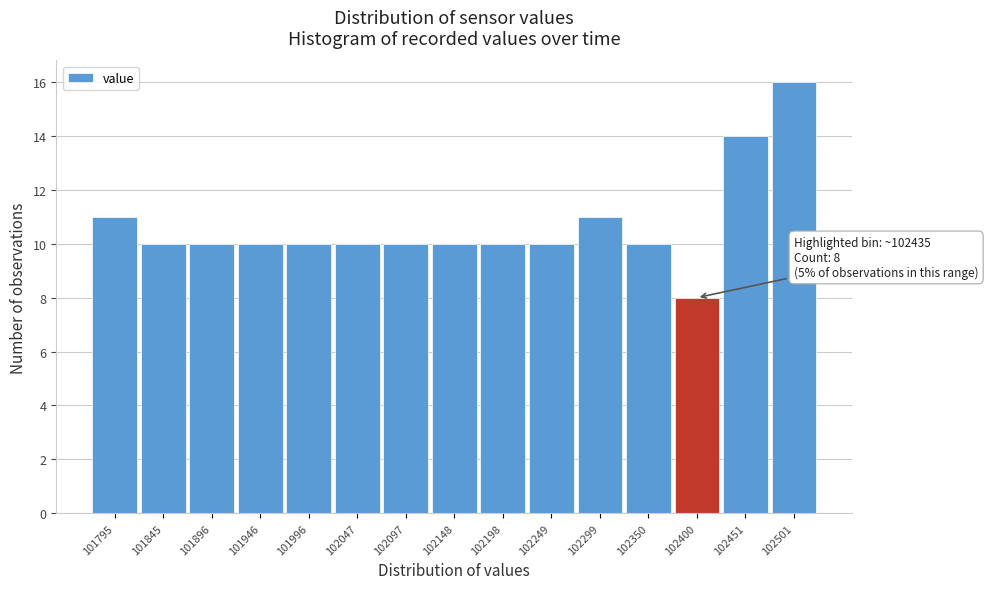

Reading left to right, list all the values displayed in this chart.

11	10	10	10	10	10	10	10	10	10	11	10	8	14	16